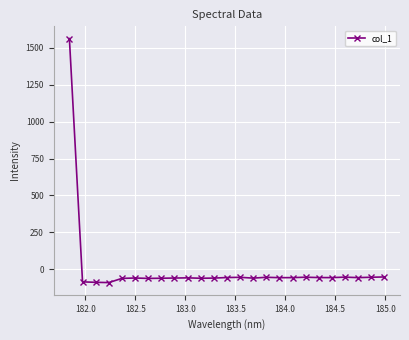

True or false: there are more than 0 points higher than both neighbors.

True